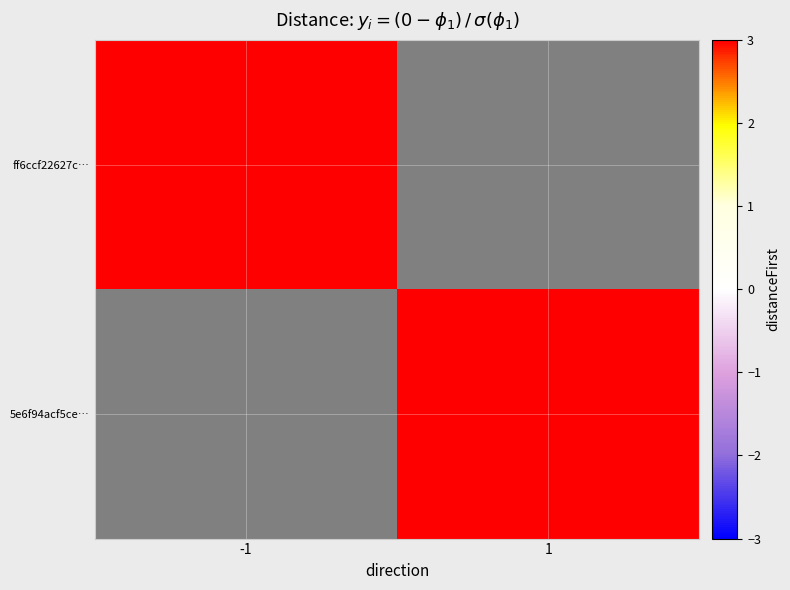

Rank the categories by 5e6f94acf5ce… value from lowest to highest.

-1, 1